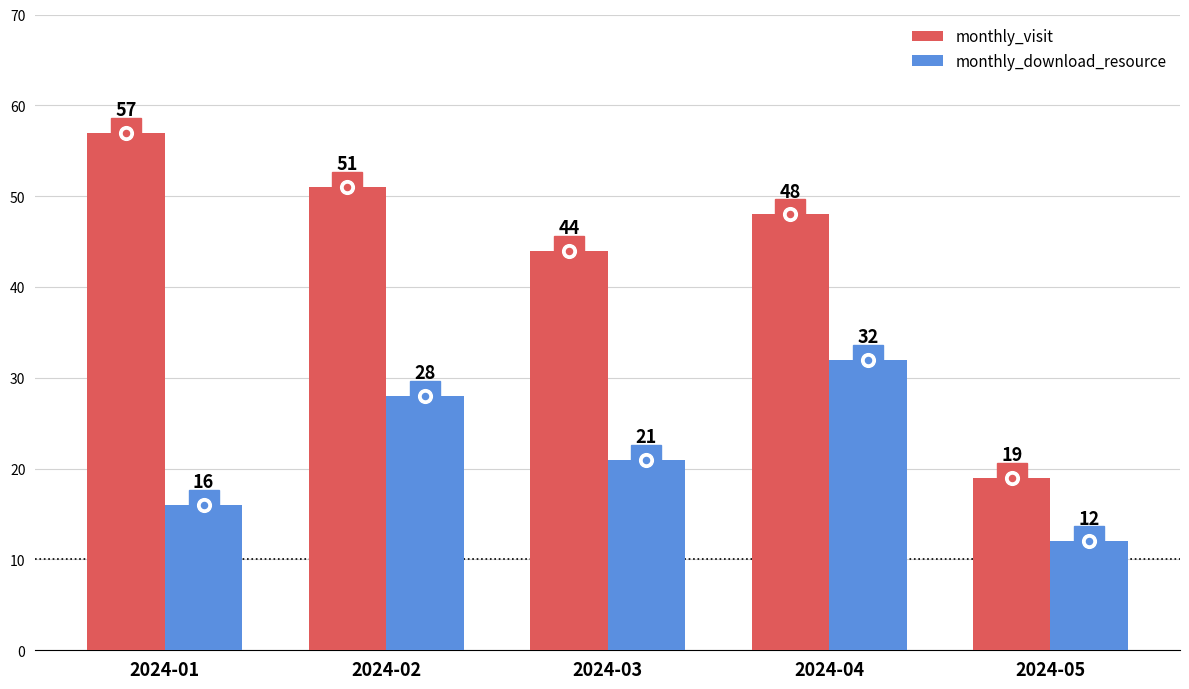

True or false: monthly_download_resource has a value of 6 at 2024-05.

False